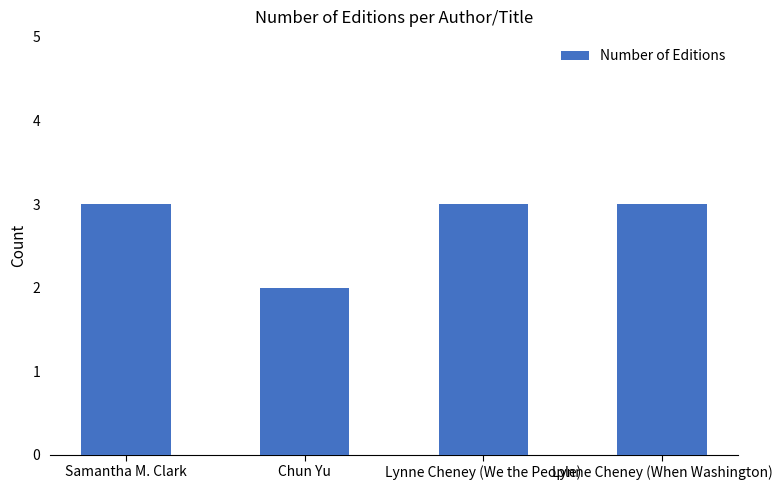

Which category has the lowest value across all series?

Chun Yu